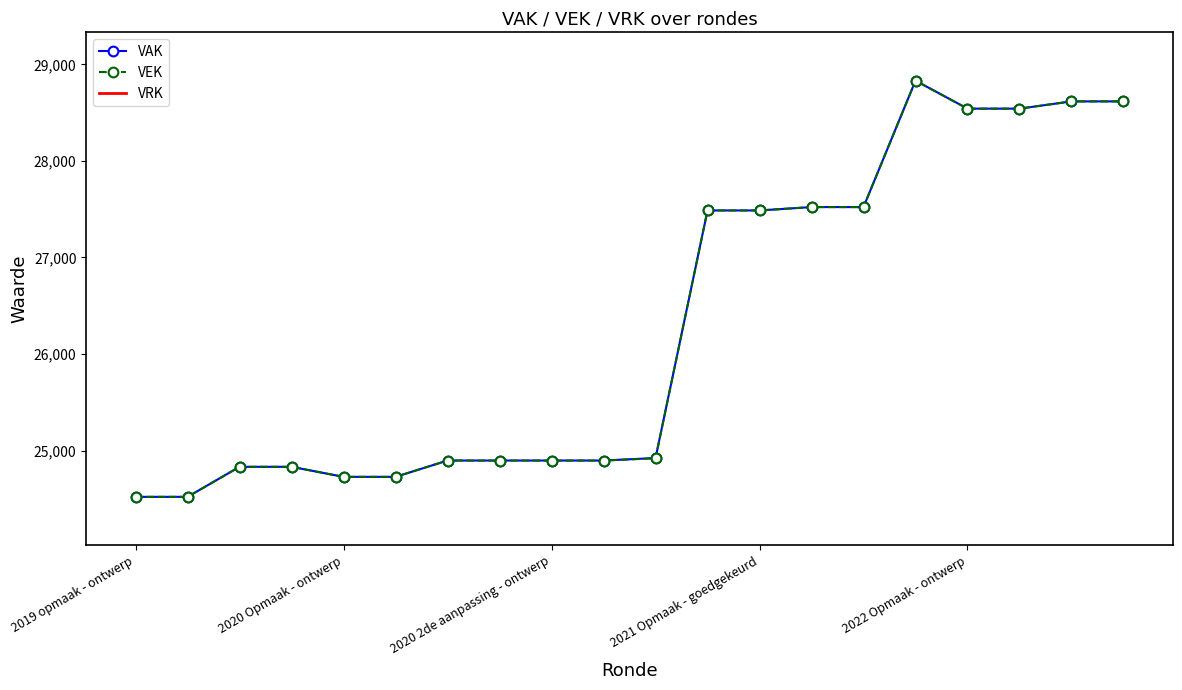

Where does the VEK series first go above 24921?

2021 Opmaak - ontwerp